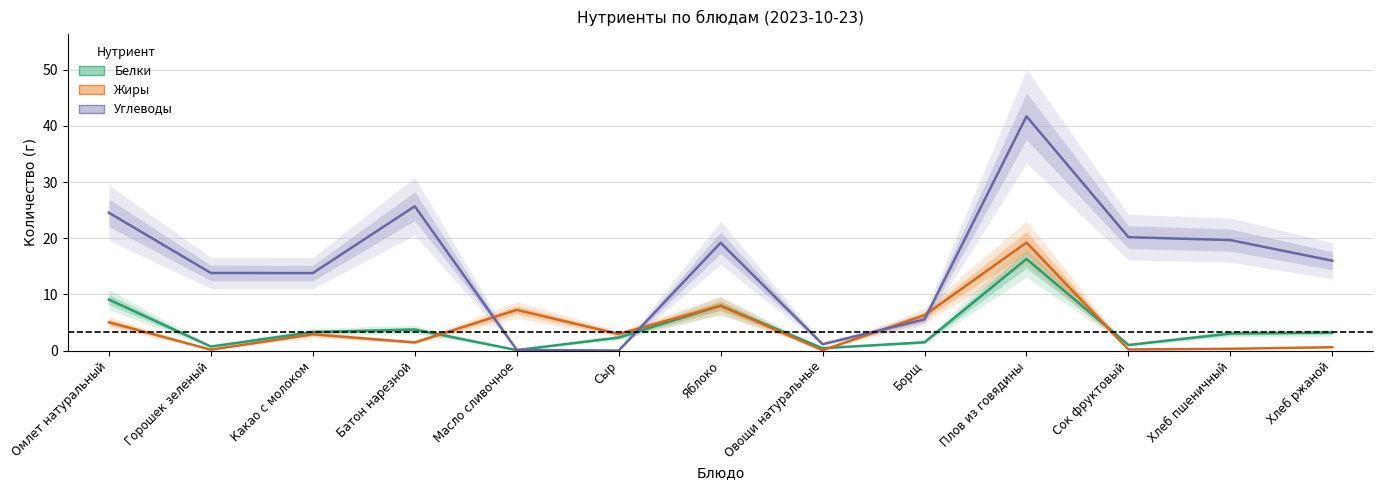

What is the value of the Углеводы point at the 9th from the left?

5.5